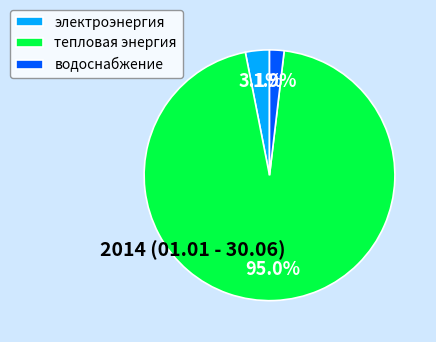

True or false: электроэнергия accounts for 3% of the total.

True